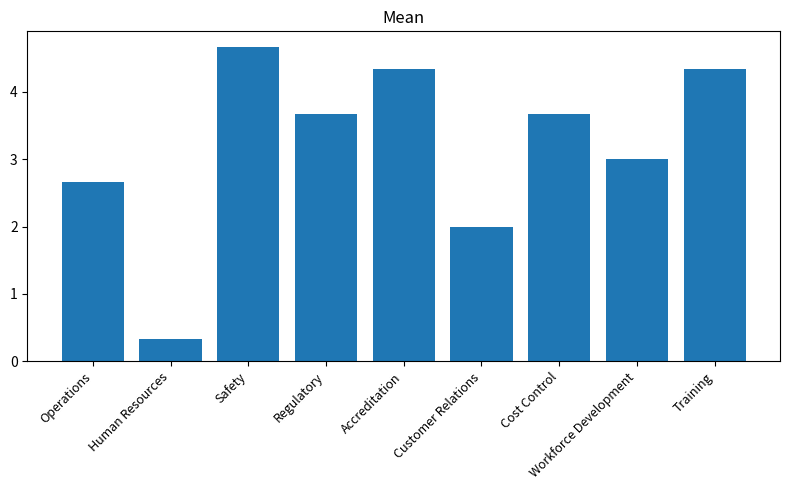

What is the difference between the values at Training and Regulatory?

0.7